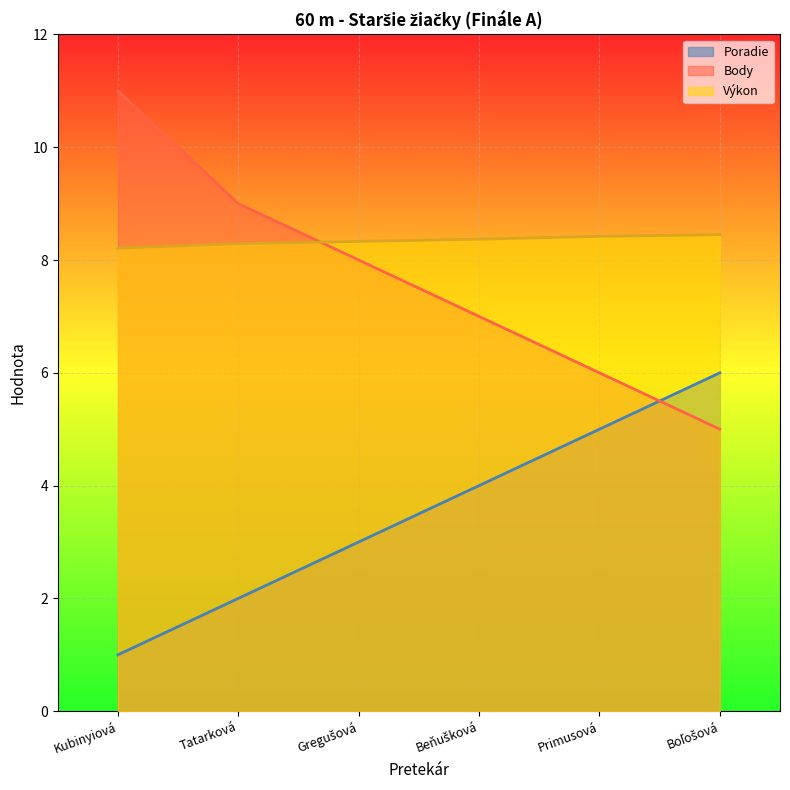

What is the sum of the Výkon values at Primusová and Boľošová?

16.9